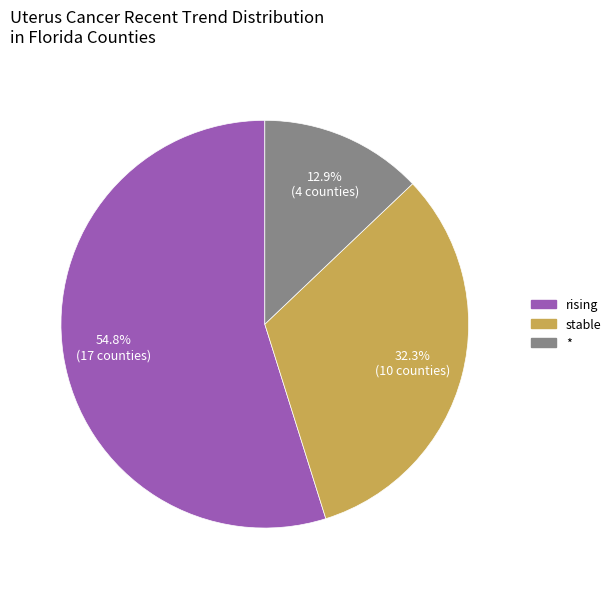

To the nearest percent, what percentage of the pie is stable?

32%